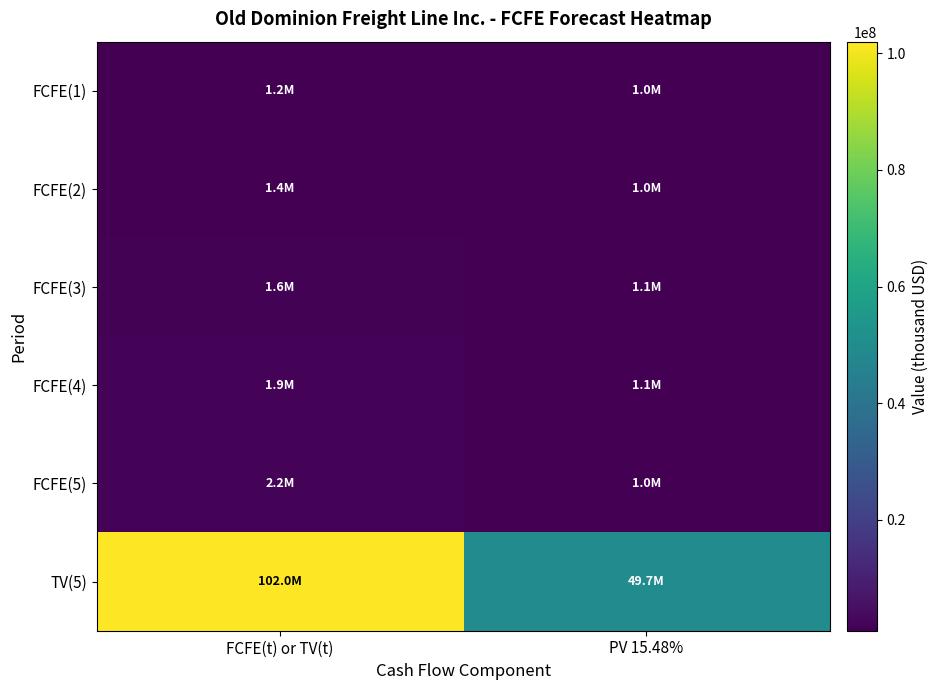

Reading left to right, what are all the values shown in this chart?

FCFE(1): FCFE(t) or TV(t)=1155499	PV 15.48%=1000634
FCFE(2): FCFE(t) or TV(t)=1393660	PV 15.48%=1045126
FCFE(3): FCFE(t) or TV(t)=1645972	PV 15.48%=1068908
FCFE(4): FCFE(t) or TV(t)=1902702	PV 15.48%=1070026
FCFE(5): FCFE(t) or TV(t)=2151778	PV 15.48%=1047917
TV(5): FCFE(t) or TV(t)=101989233	PV 15.48%=49668837